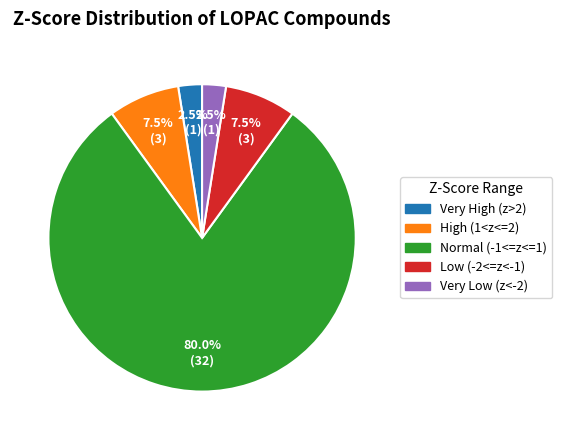

Does any single category account for the majority?

Yes